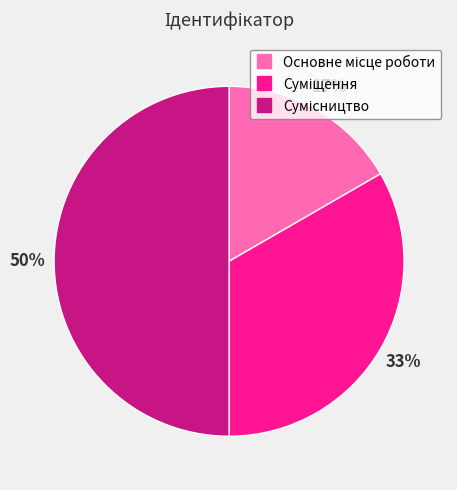

To the nearest percent, what is the difference between the largest and smallest slice percentages?

33%